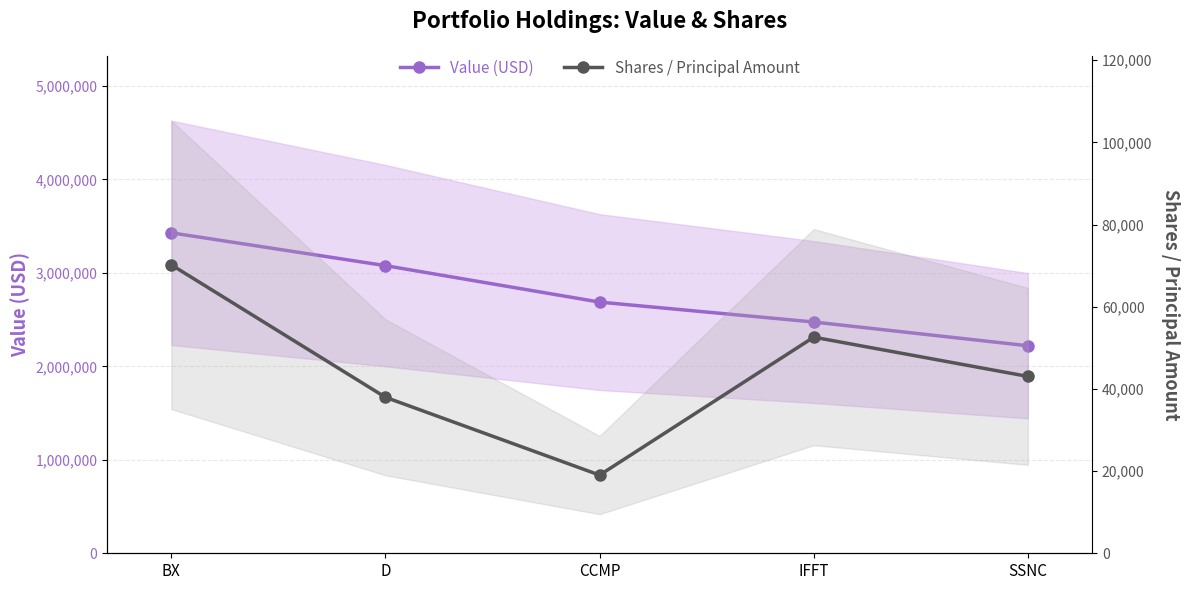

How many Value (USD) values are between 2474000 and 3077000?

3